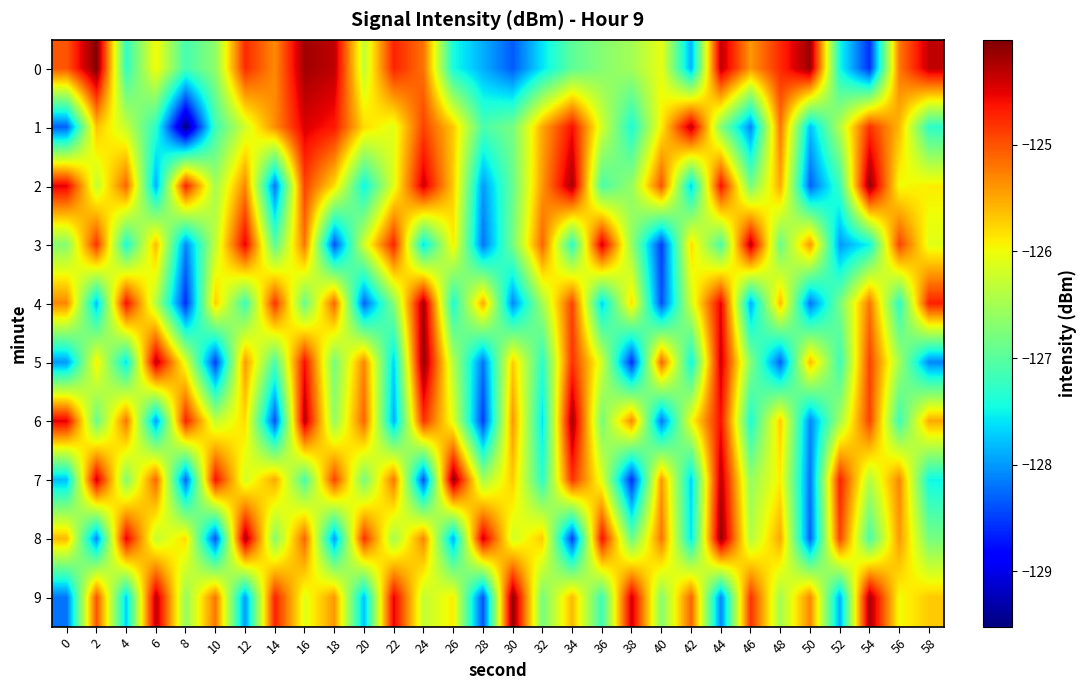

At which category does the chart reach its peak across all series?

2